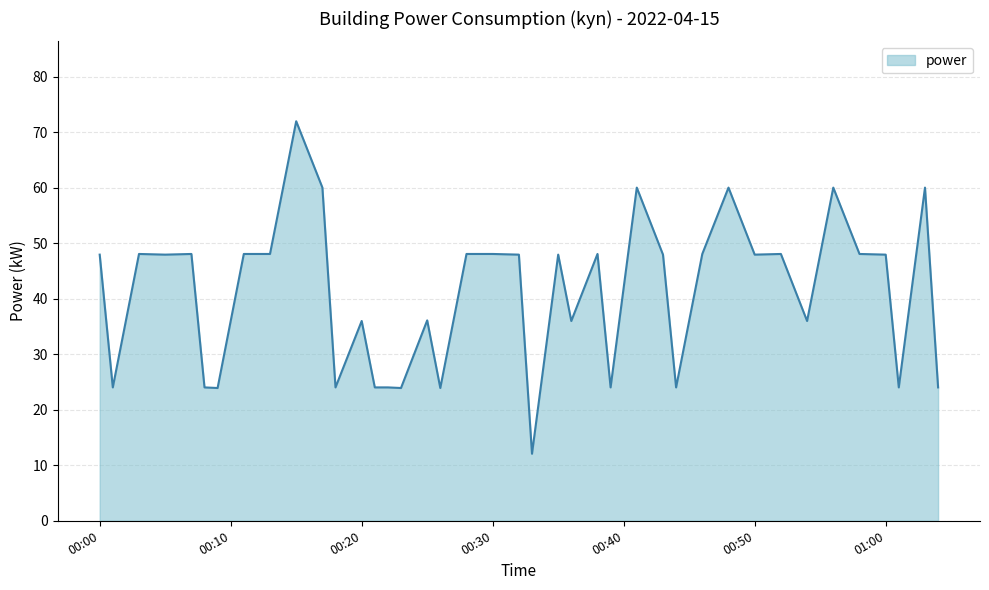

How many lines are shown in the chart?

1